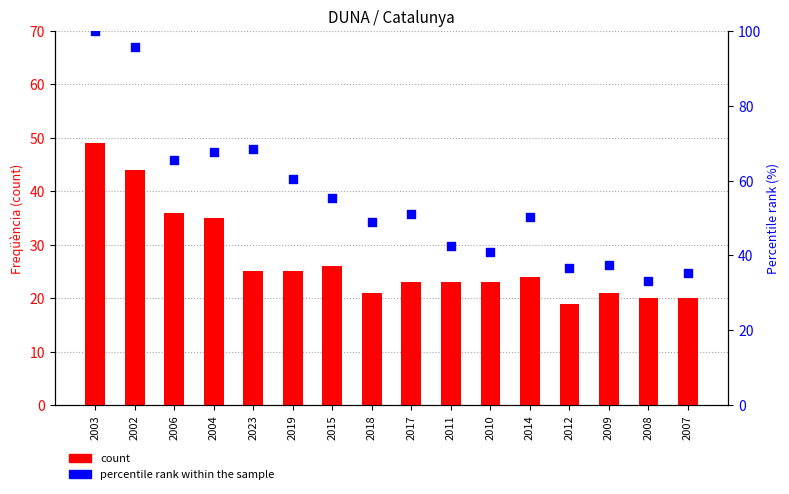

What is the total value across all series at 2003?

149.0